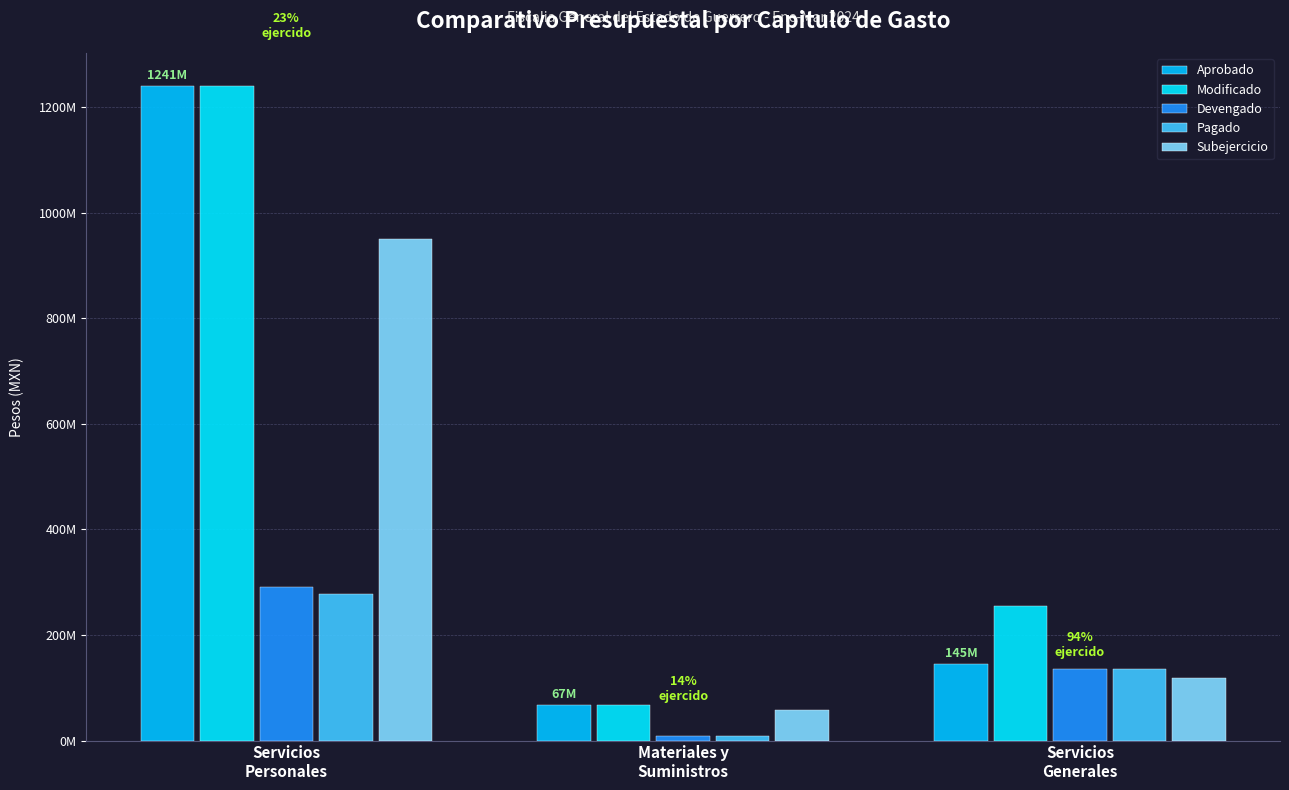

What is the label of the 2nd bar from the right?

Materiales y
Suministros